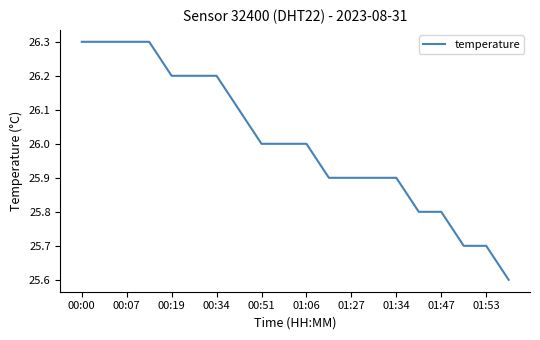

What is the difference between the maximum and minimum values?

0.7